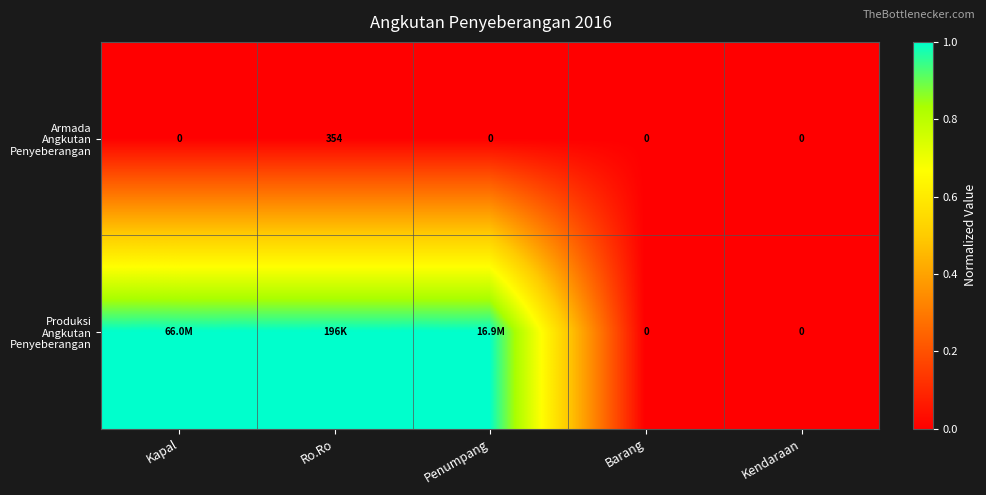

What is the difference between the highest and lowest values at Kapal?

1.0